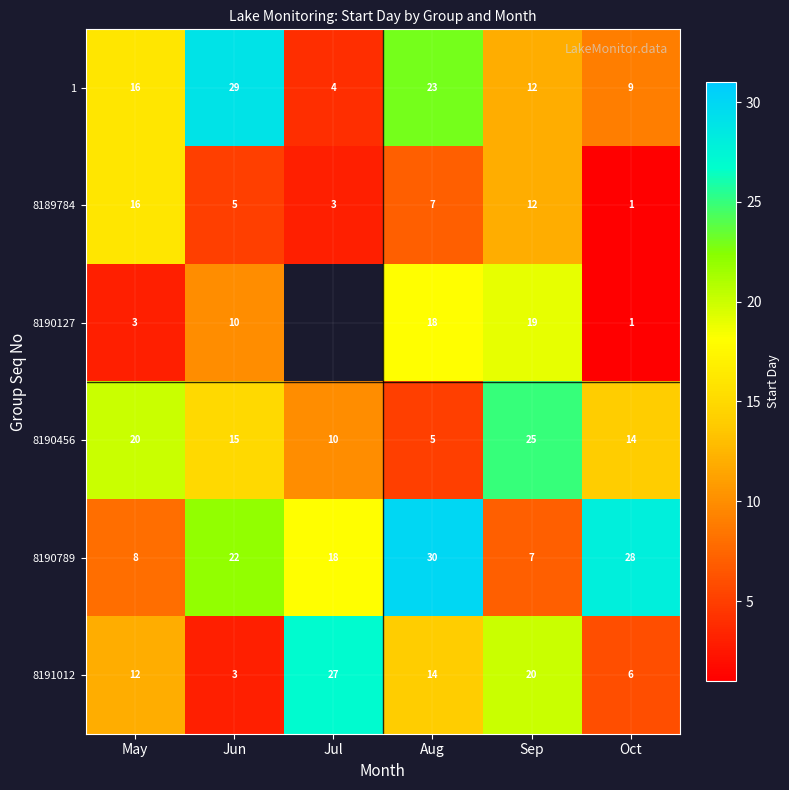

True or false: 8190789 has a value of 22 at Jun.

True